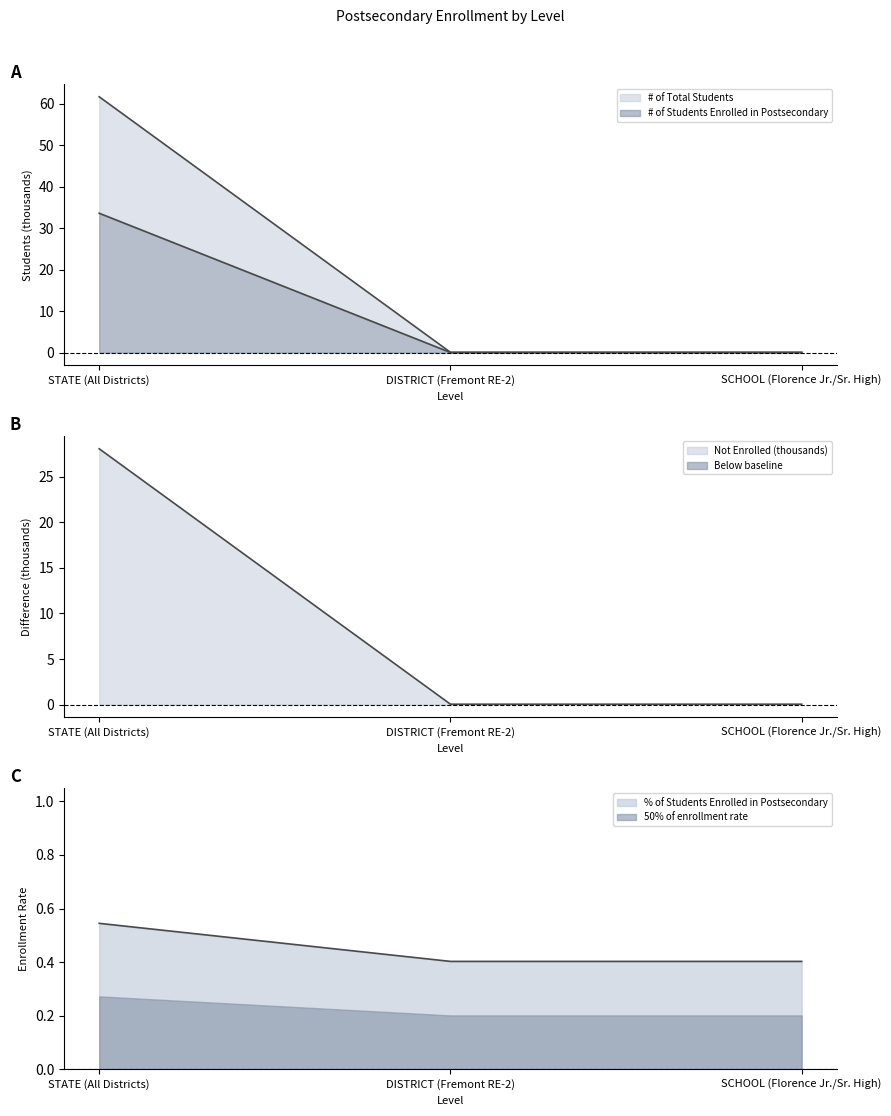

What is the label of the 1st point from the right?

SCHOOL (Florence Jr./Sr. High)